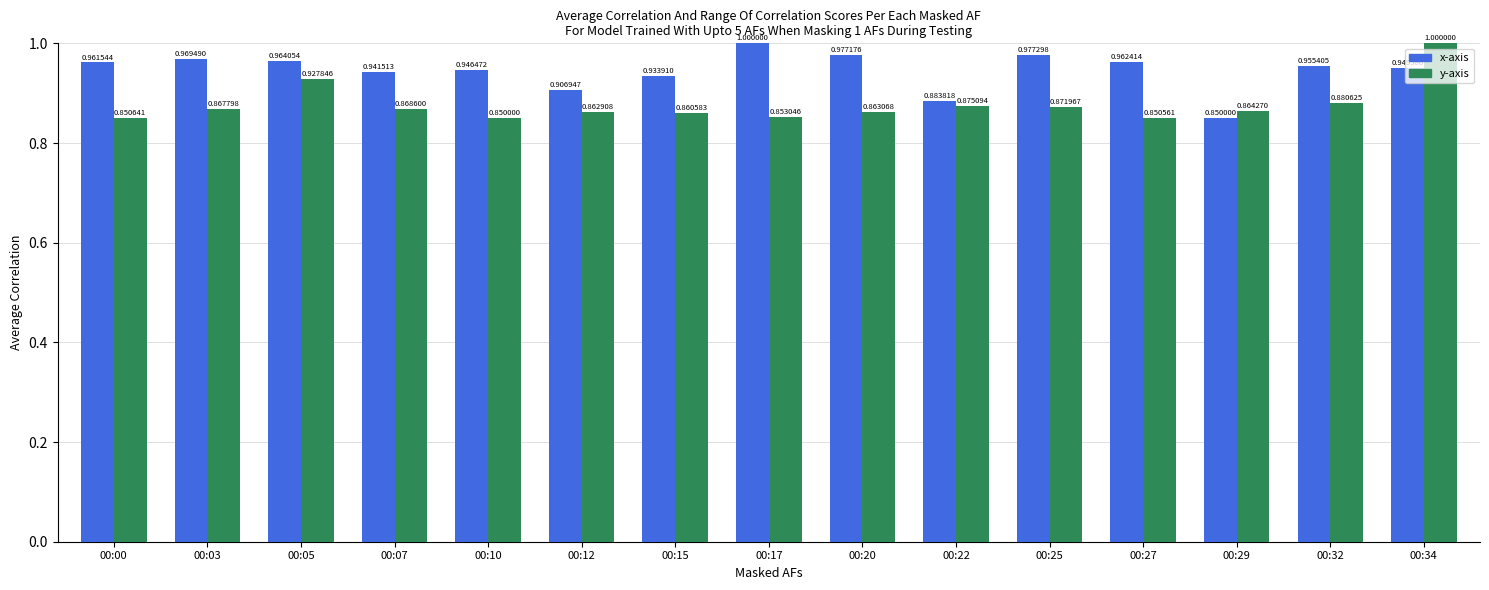

Does the chart contain any negative values?

No